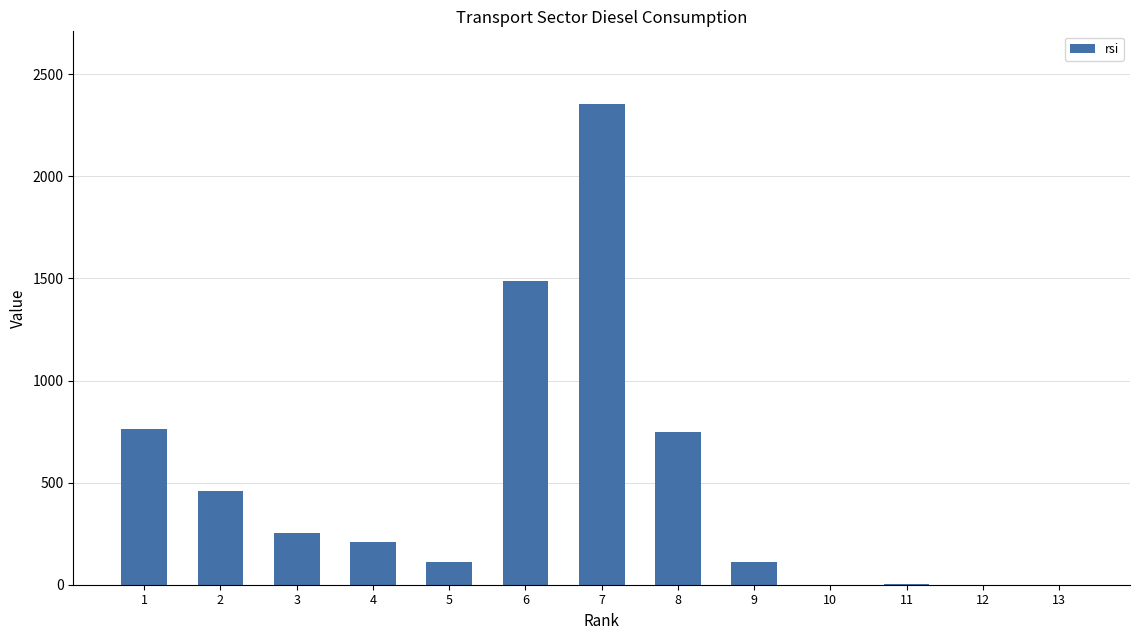

Approximately how many times larger is the value at 6 compared to 8?

2.0